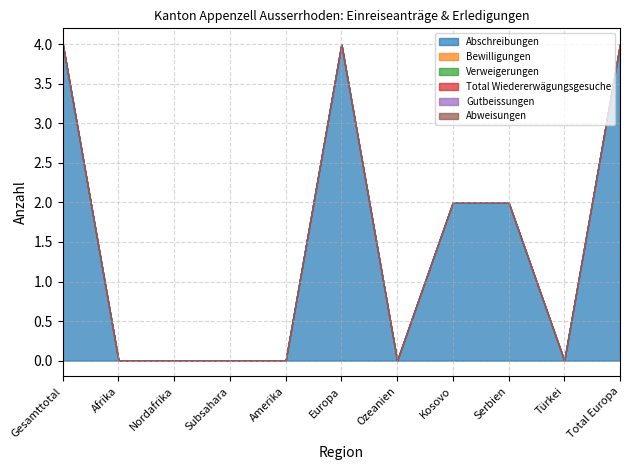

Does the chart display data point markers on the line(s)?

No